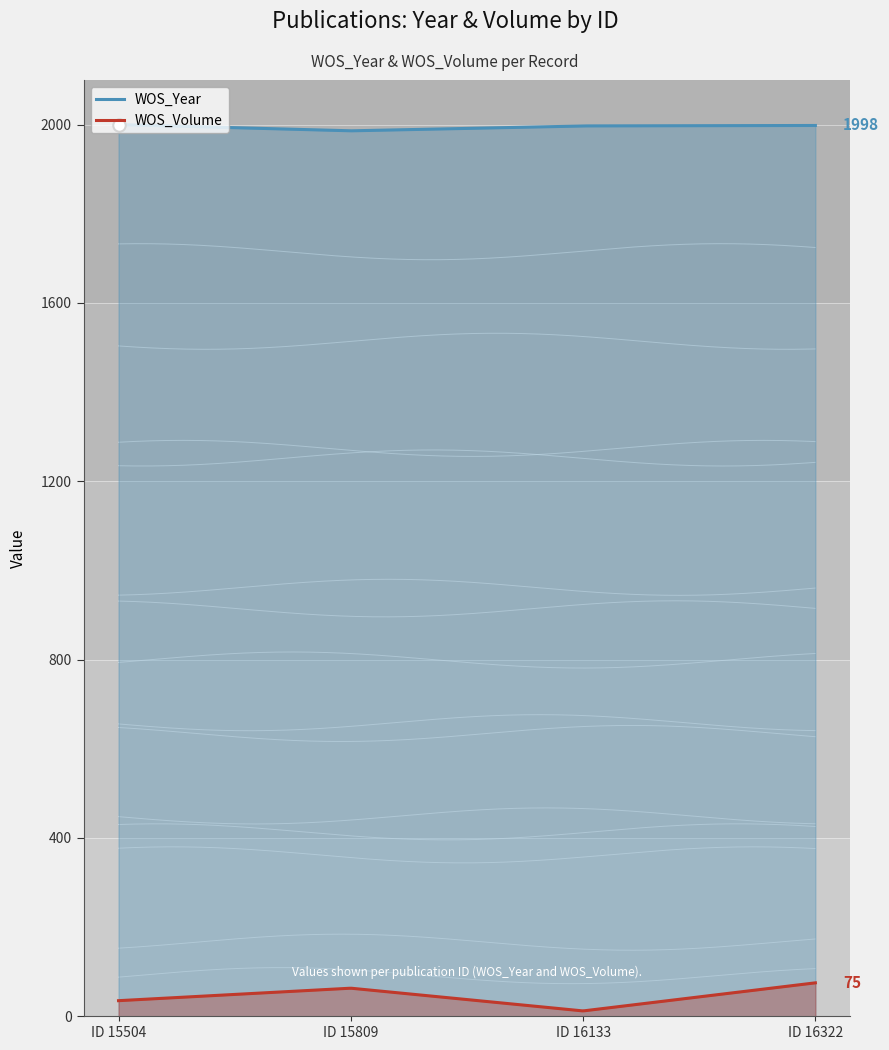

What are all the series names shown in the legend?

WOS_Year, WOS_Volume